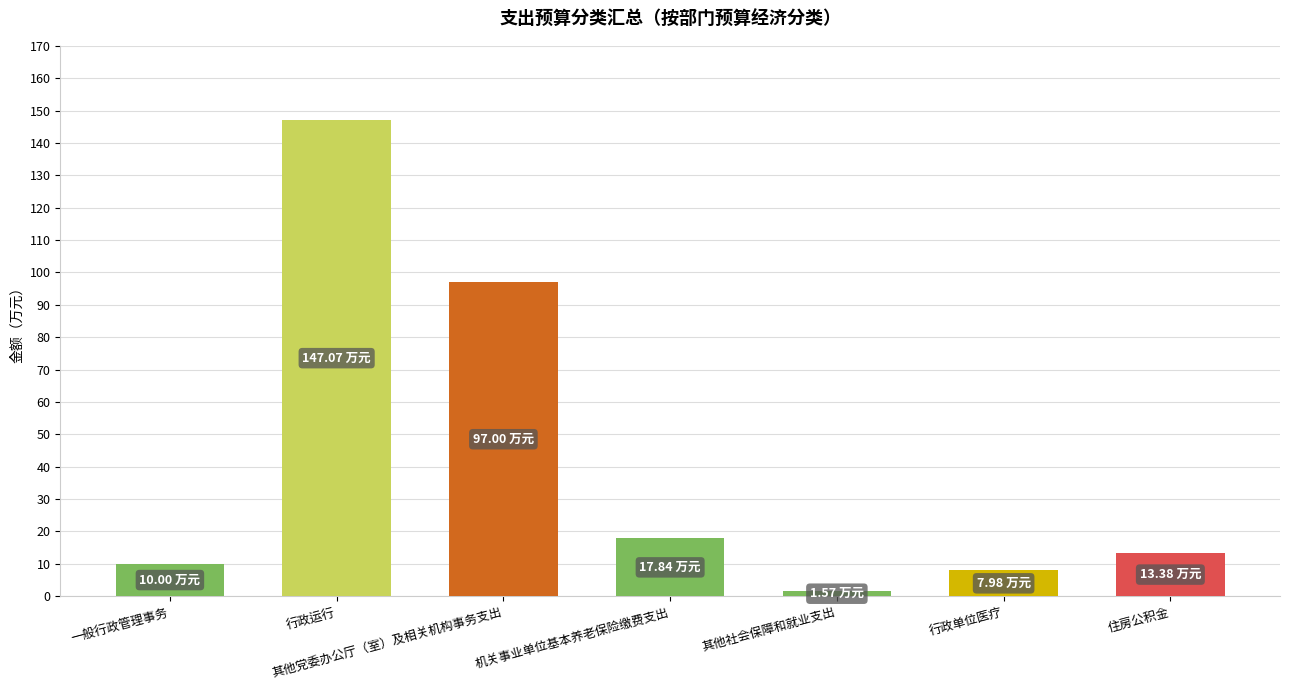

At which label is the value closest to 74?

其他党委办公厅（室）及相关机构事务支出